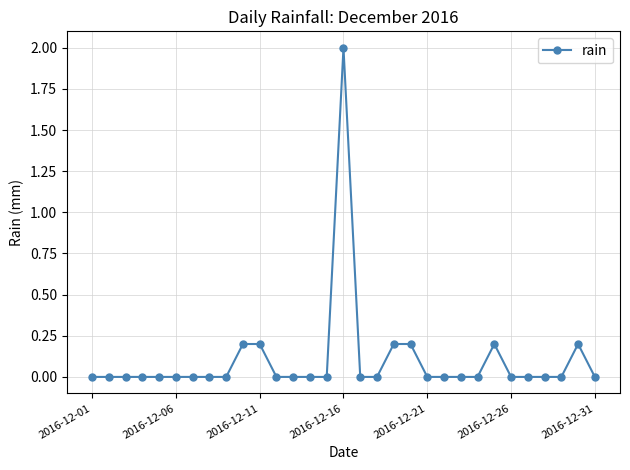

Reading right to left, extract all data points from this chart.

0.0	0.2	0.0	0.0	0.0	0.0	0.2	0.0	0.0	0.0	0.0	0.2	0.2	0.0	0.0	2.0	0.0	0.0	0.0	0.0	0.2	0.2	0.0	0.0	0.0	0.0	0.0	0.0	0.0	0.0	0.0